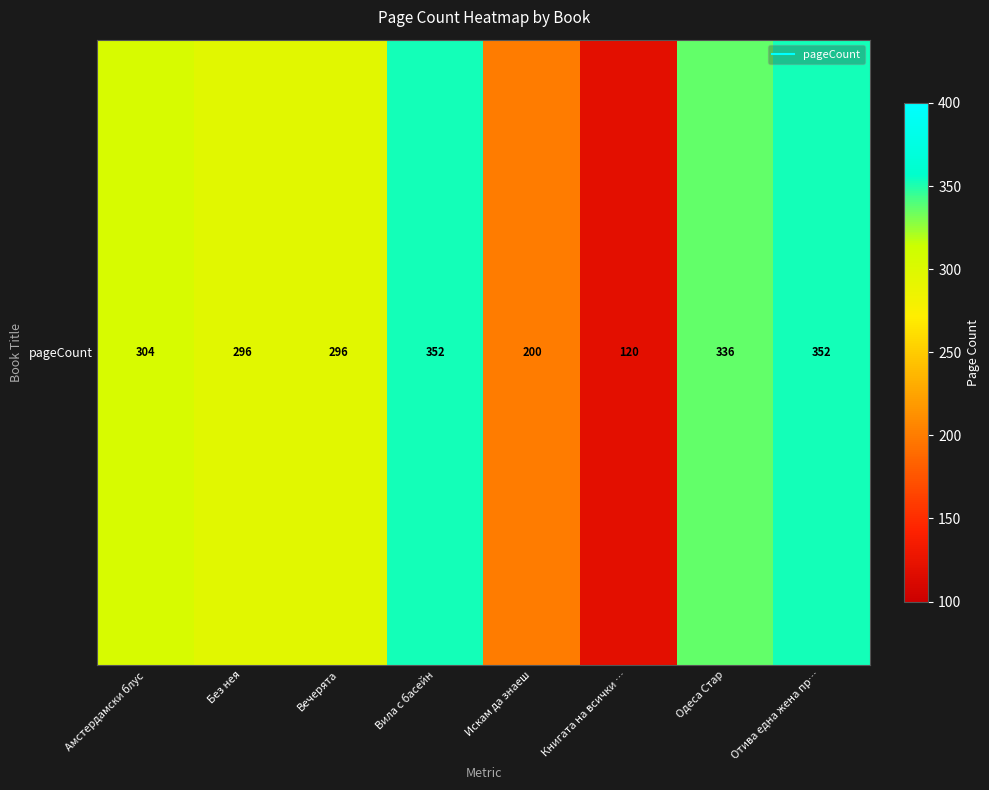

Reading right to left, list all the values displayed in this chart.

Отива една жена пр…=352	Одеса Стар=336	Книгата на всички …=120	Искам да знаеш=200	Вила с басейн=352	Вечерята=296	Без нея=296	Амстердамски блус=304